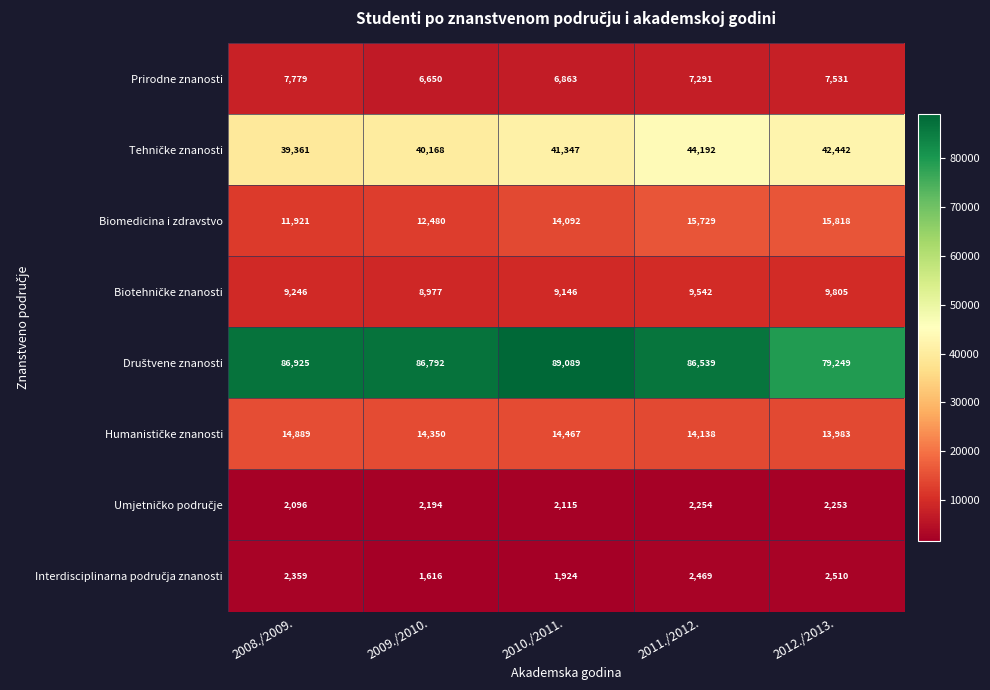

What is the average value of the Prirodne znanosti series?

7223